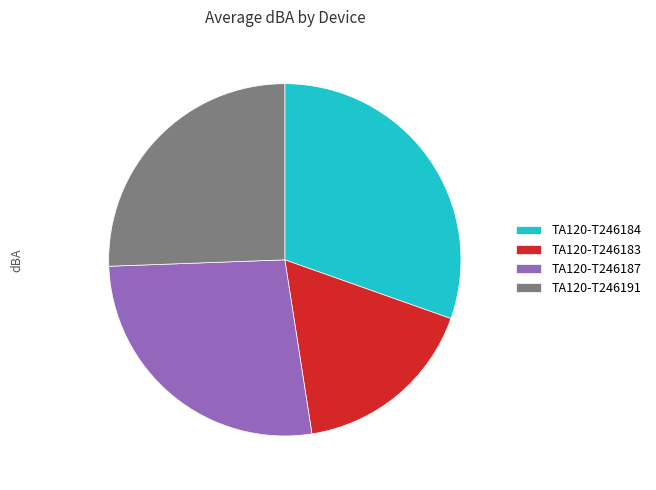

Which slice is the smallest?

TA120-T246183